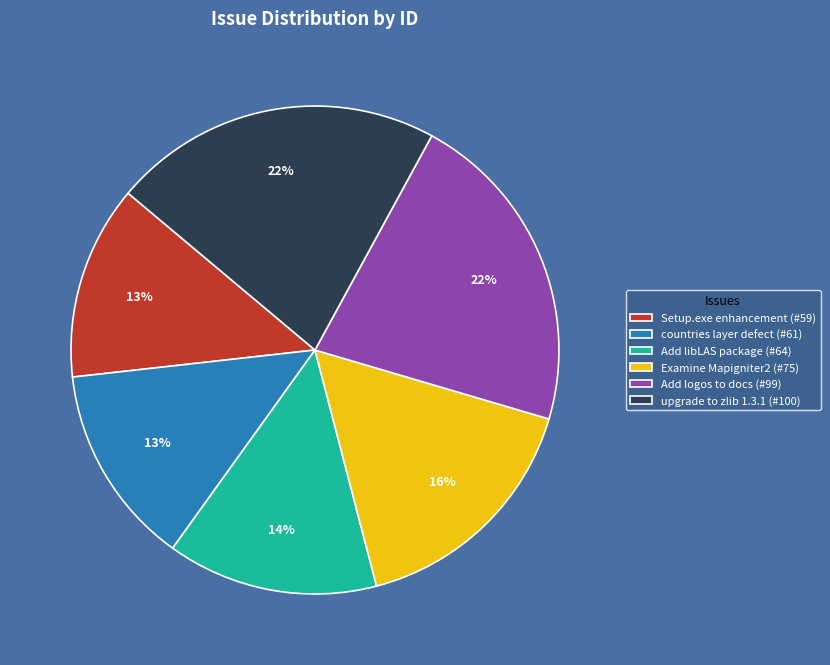

To the nearest percent, what is the difference between the upgrade to zlib 1.3.1 (#100) and Add libLAS package (#64) slice percentages?

8%